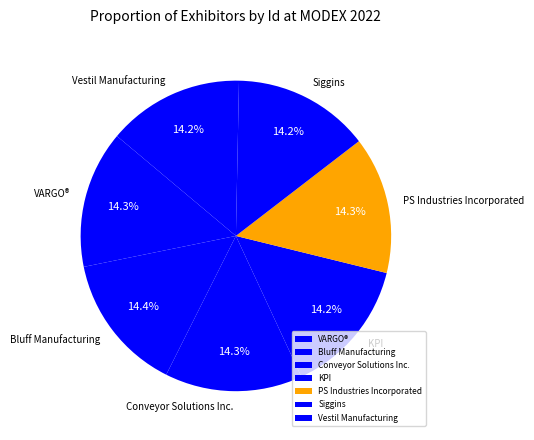

What percentage do PS Industries Incorporated and Conveyor Solutions Inc. together represent?

28.6%